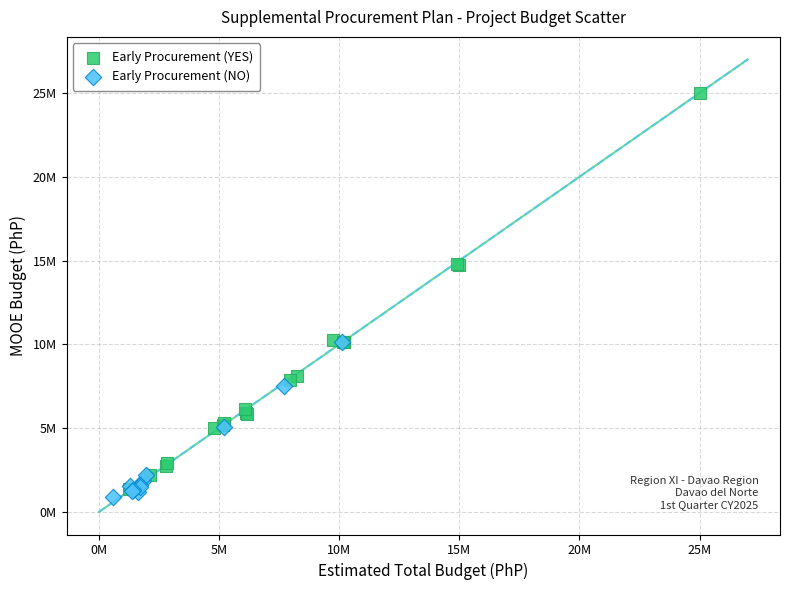

What are all the series names shown in the legend?

Early Procurement (YES), Early Procurement (NO)